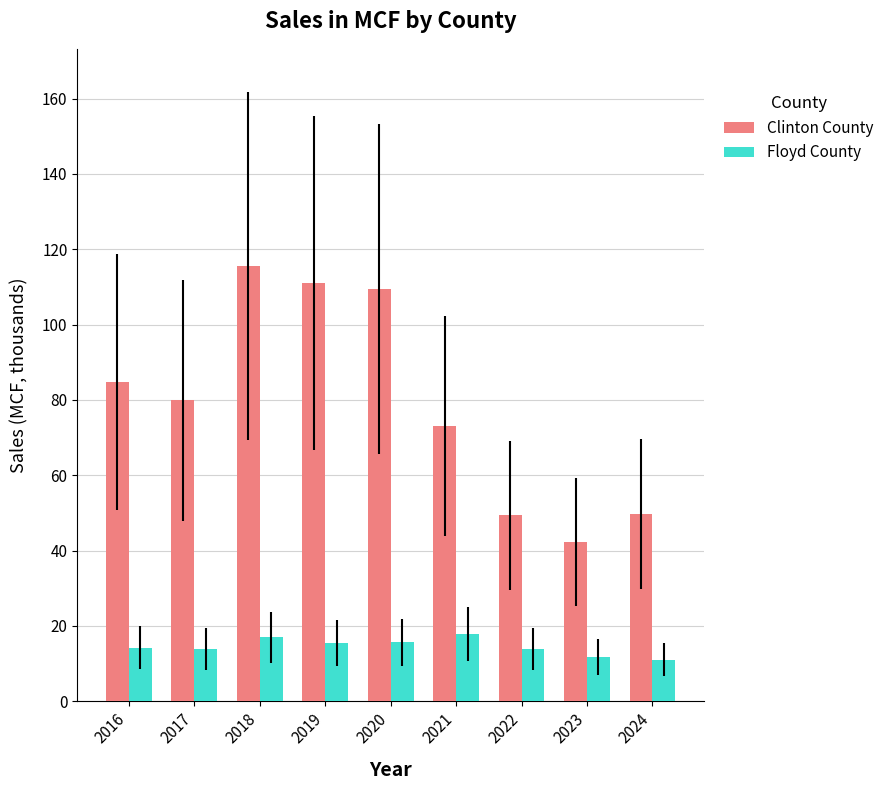

What is the approximate value of Floyd County at 2016?

14.2